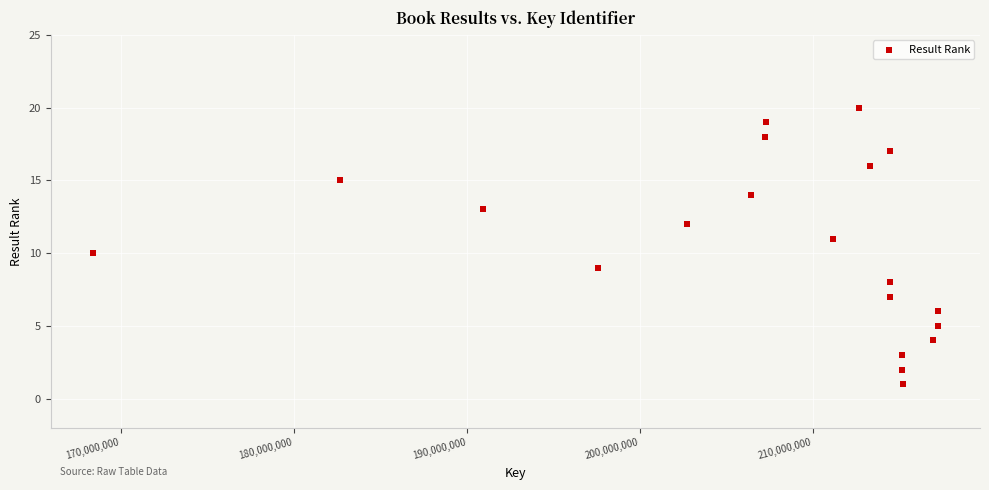

What is the range of Y values (max minus min)?

19